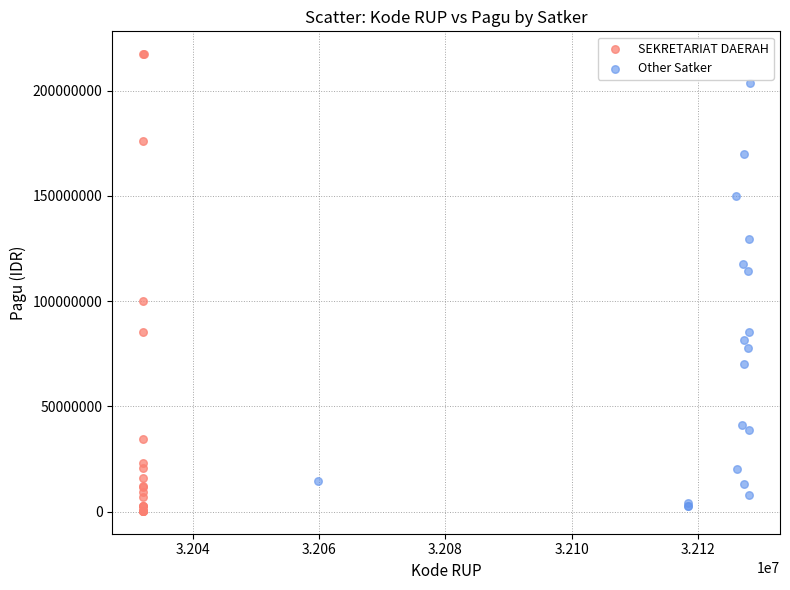

Which series reaches the maximum Y coordinate?

SEKRETARIAT DAERAH